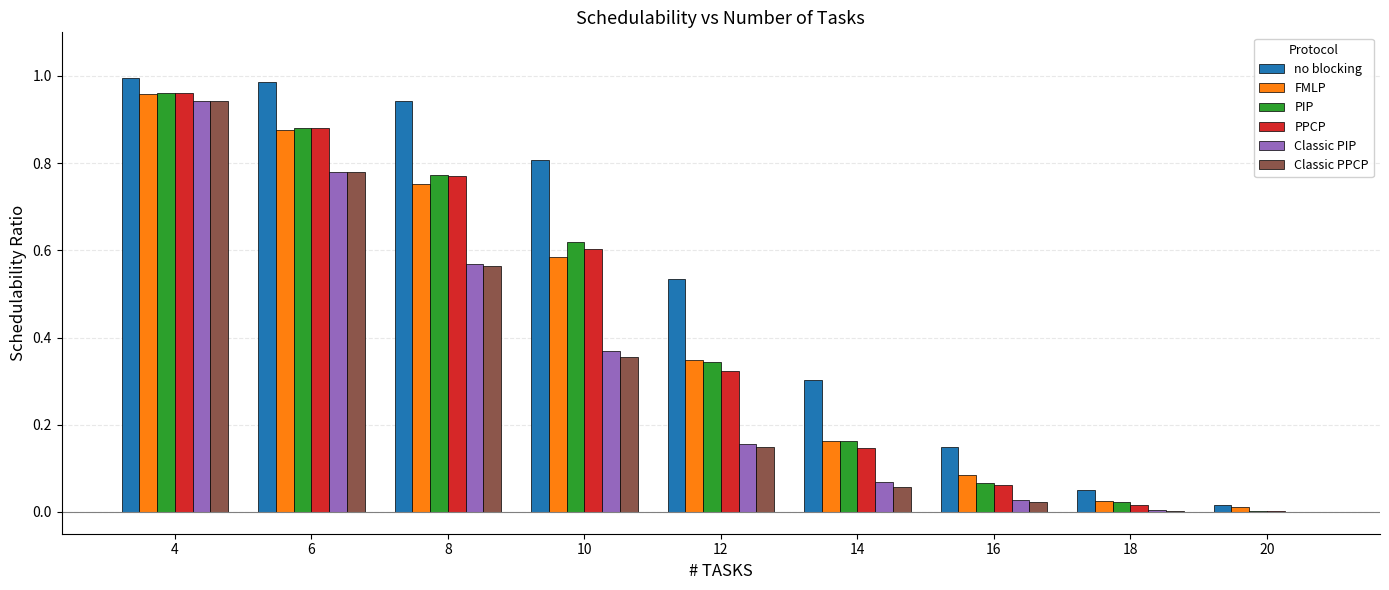

At which category is the sum across all series the highest?

4